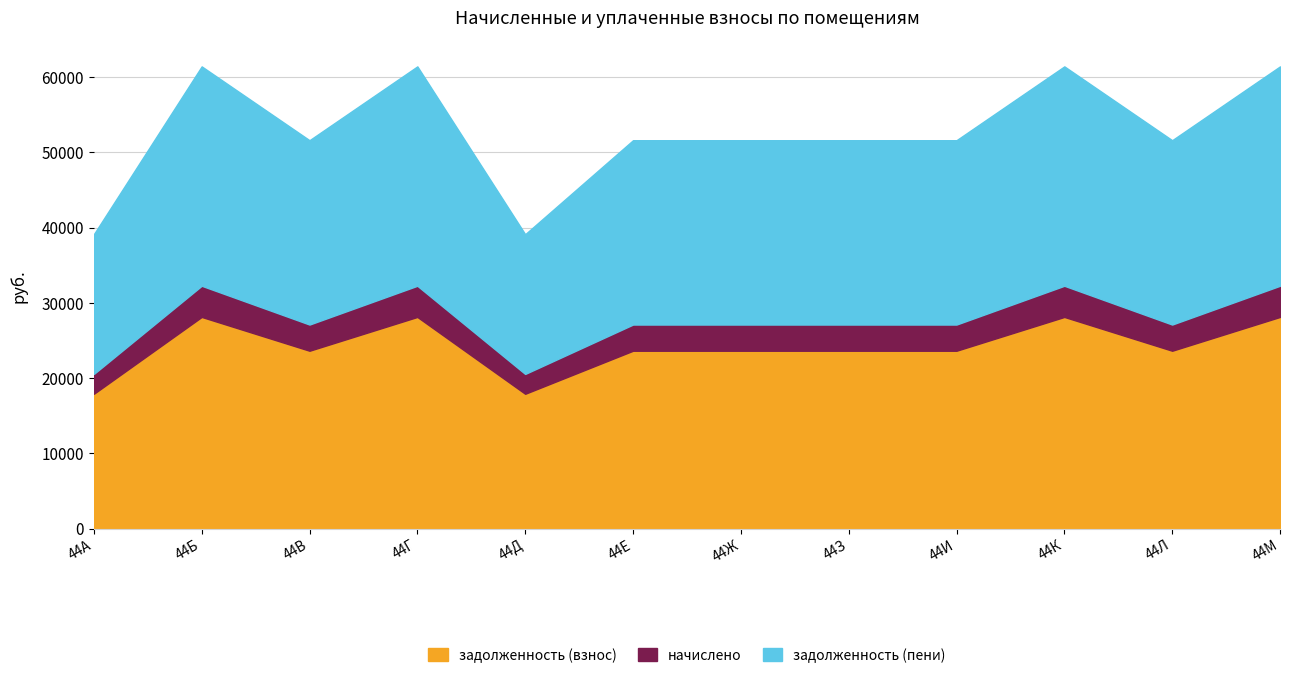

How many interior local peaks does the задолженность (пени) series have?

3